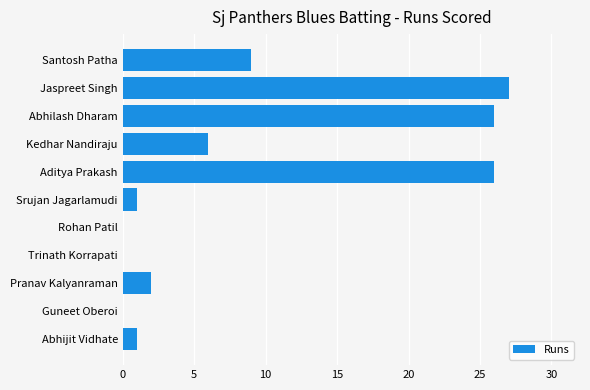

Which category has the highest value across all series?

Jaspreet Singh